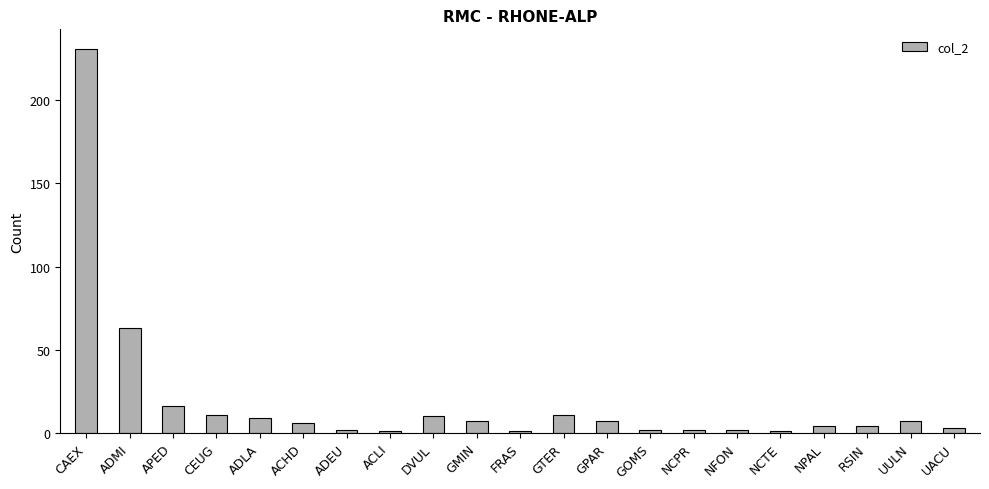

What position from the right is GMIN?

12